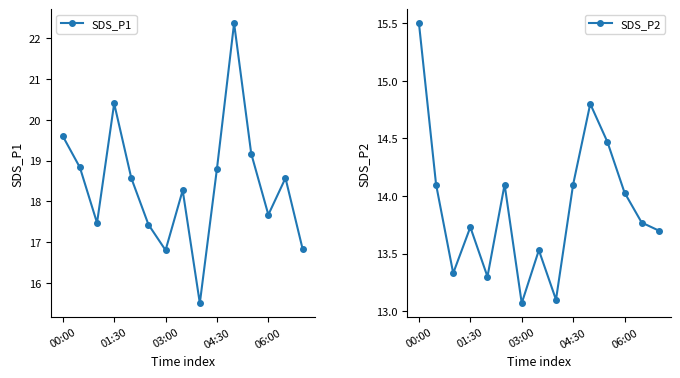

Where does the SDS_P1 series first go above 18?

00:00